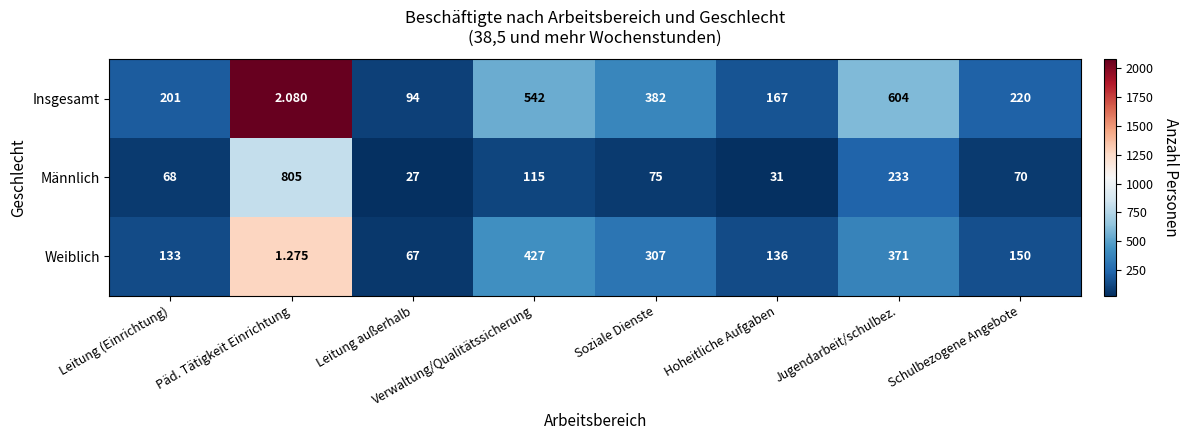

At which label does Weiblich first exceed 150?

Verwaltung/Qualitätssicherung